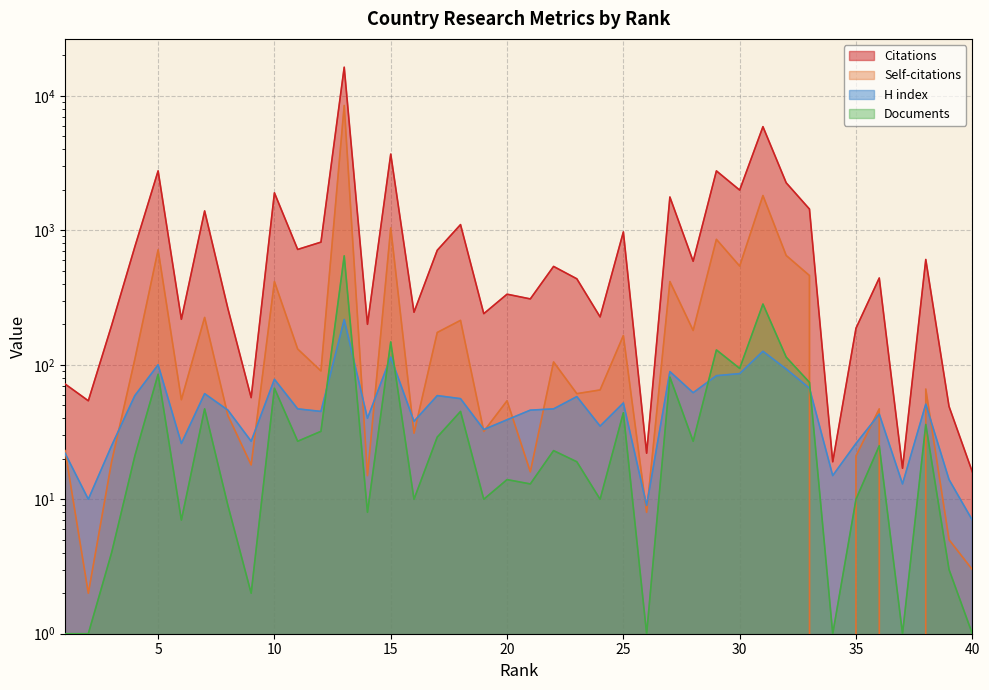

What is the difference between the maximum and minimum values in the H index series?

210